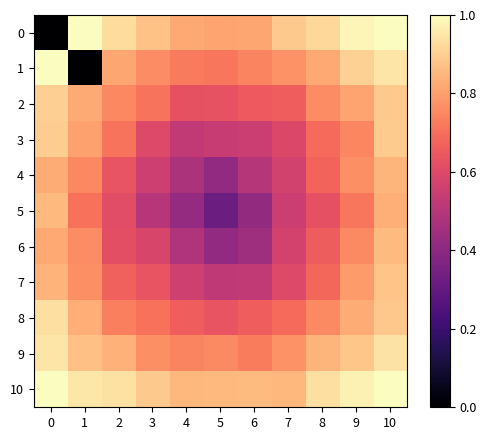

How many categories are shown in the chart?

11